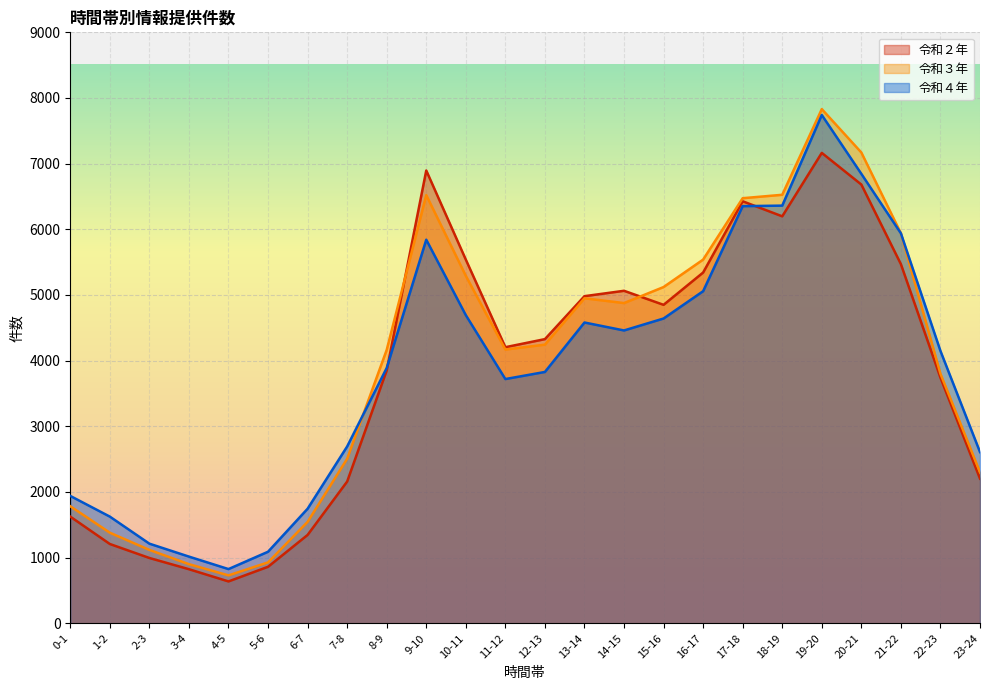

What are all the series names shown in the legend?

令和２年, 令和３年, 令和４年